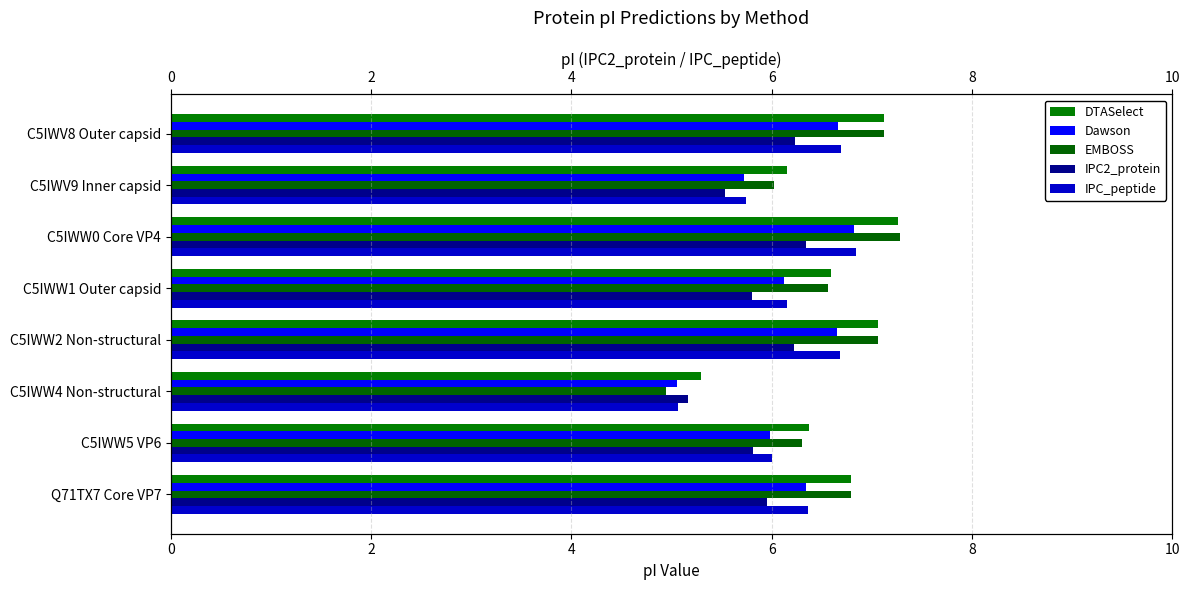

What is the difference between the maximum and second lowest values in the EMBOSS series?

1.3